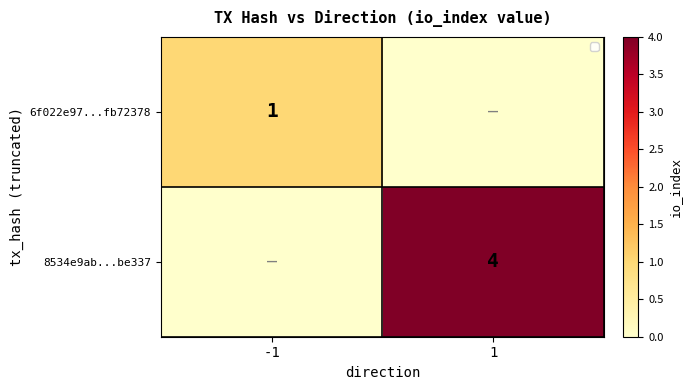

True or false: 6f022e97...fb72378 has a value of 2 at -1.

False